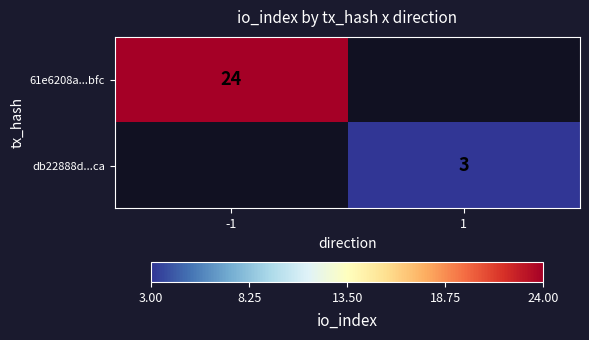

Which label corresponds to the largest value in the chart?

-1